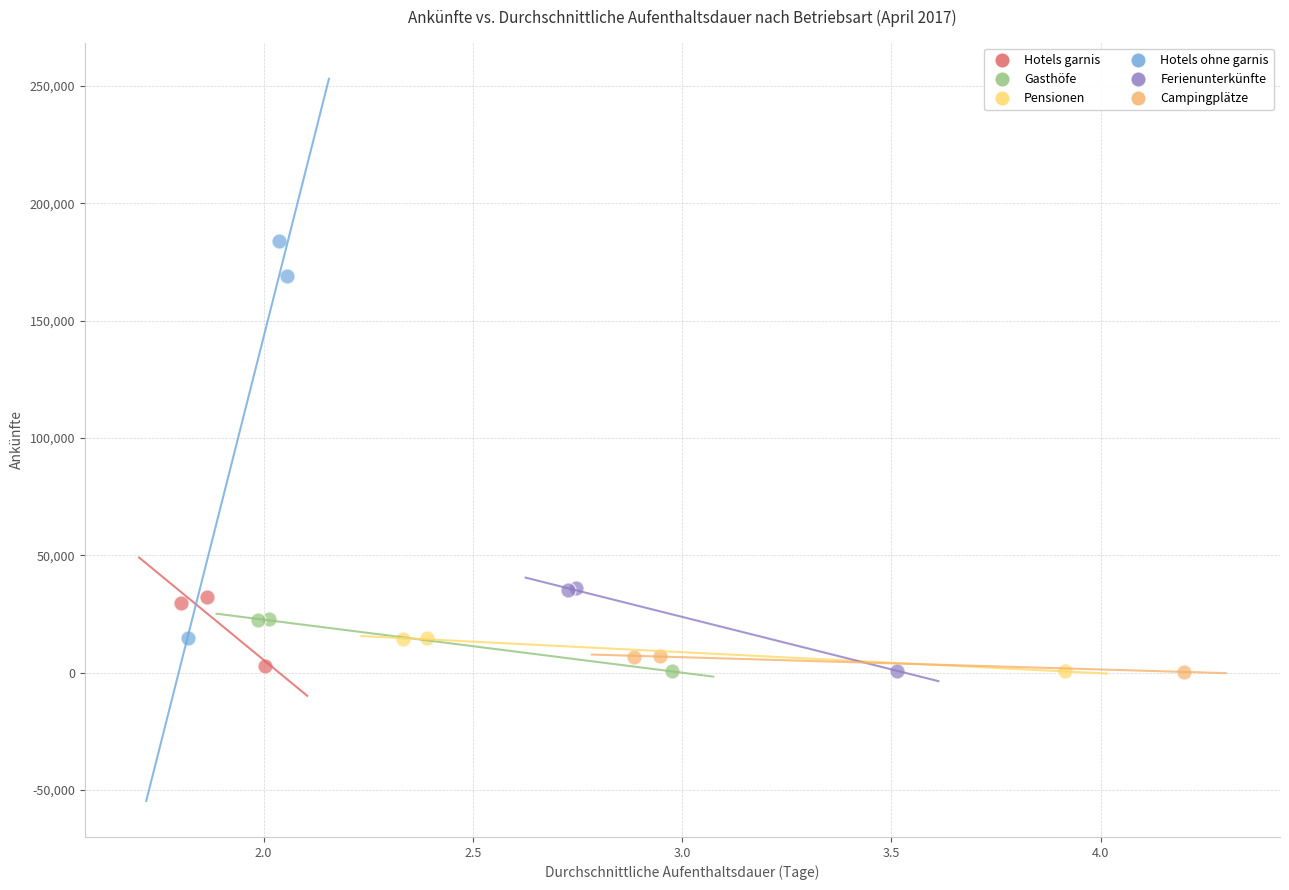

Which series has the widest spread of Y values?

Hotels ohne garnis